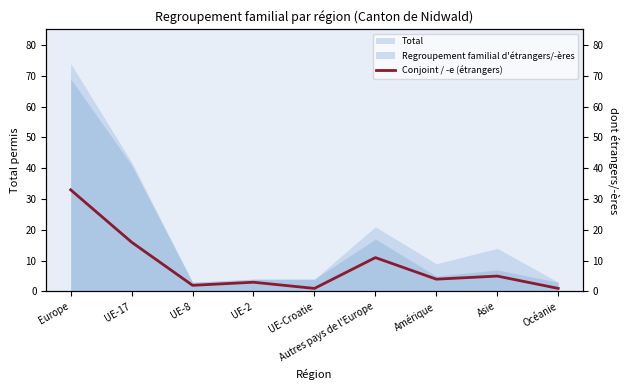

Between UE-2 and UE-17, which is larger?

UE-17